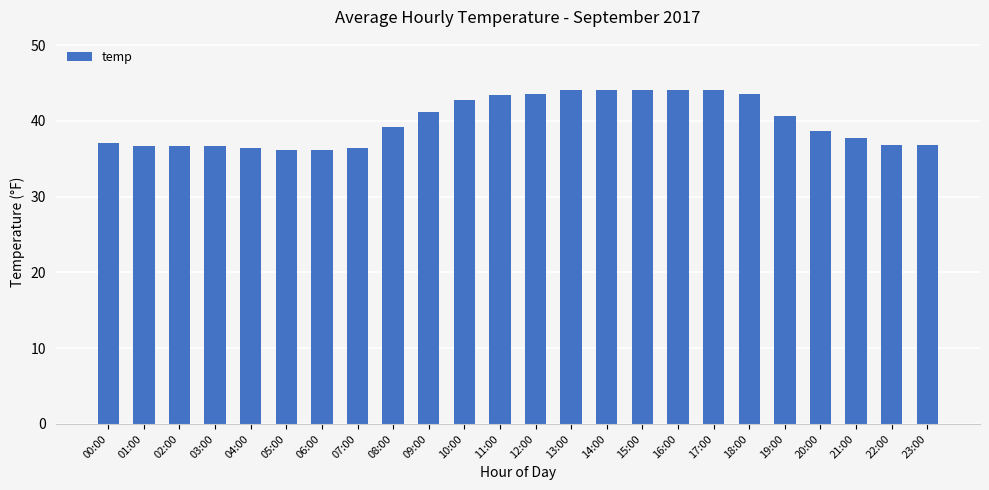

The chart shows a value of 36.1 at 05:00. True or false?

True